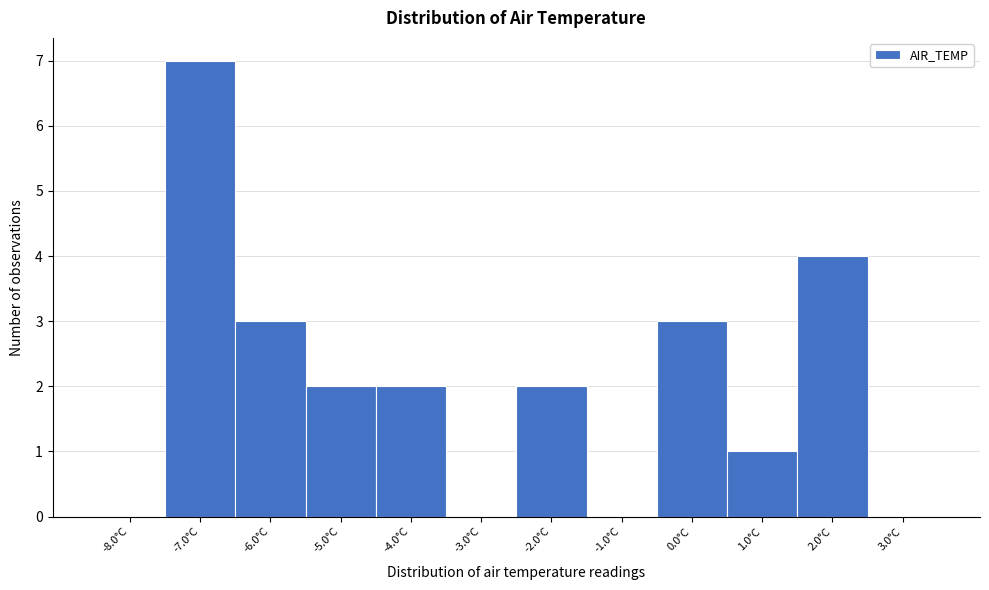

Reading right to left, list all the values displayed in this chart.

3.0°C=0	2.0°C=4	1.0°C=1	0.0°C=3	-1.0°C=0	-2.0°C=2	-3.0°C=0	-4.0°C=2	-5.0°C=2	-6.0°C=3	-7.0°C=7	-8.0°C=0